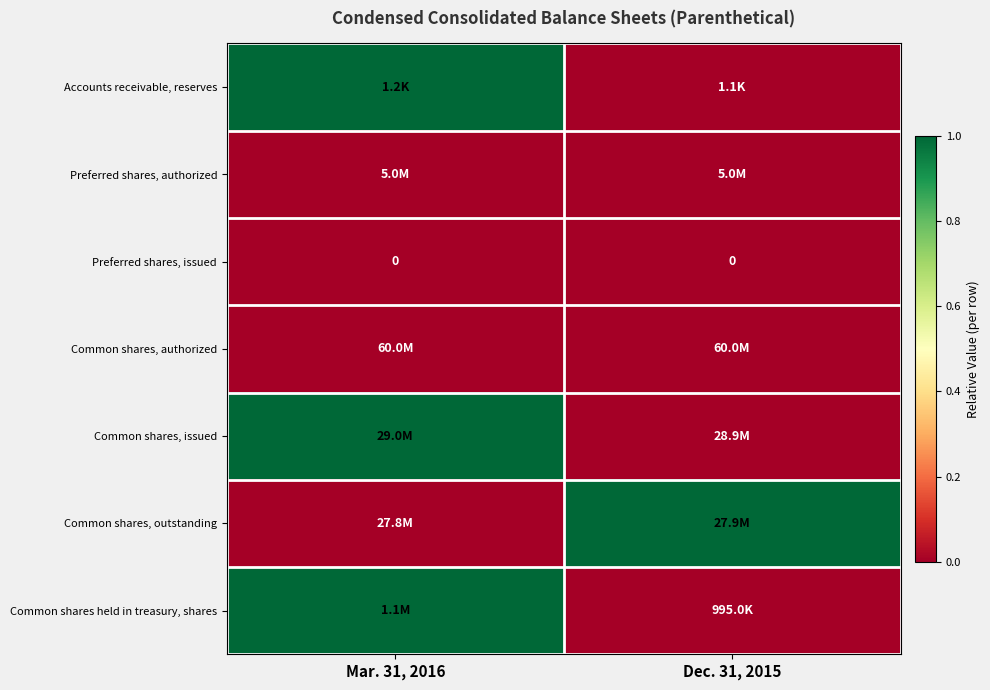

The value of Preferred shares, issued at Dec. 31, 2015 is 0. True or false?

True